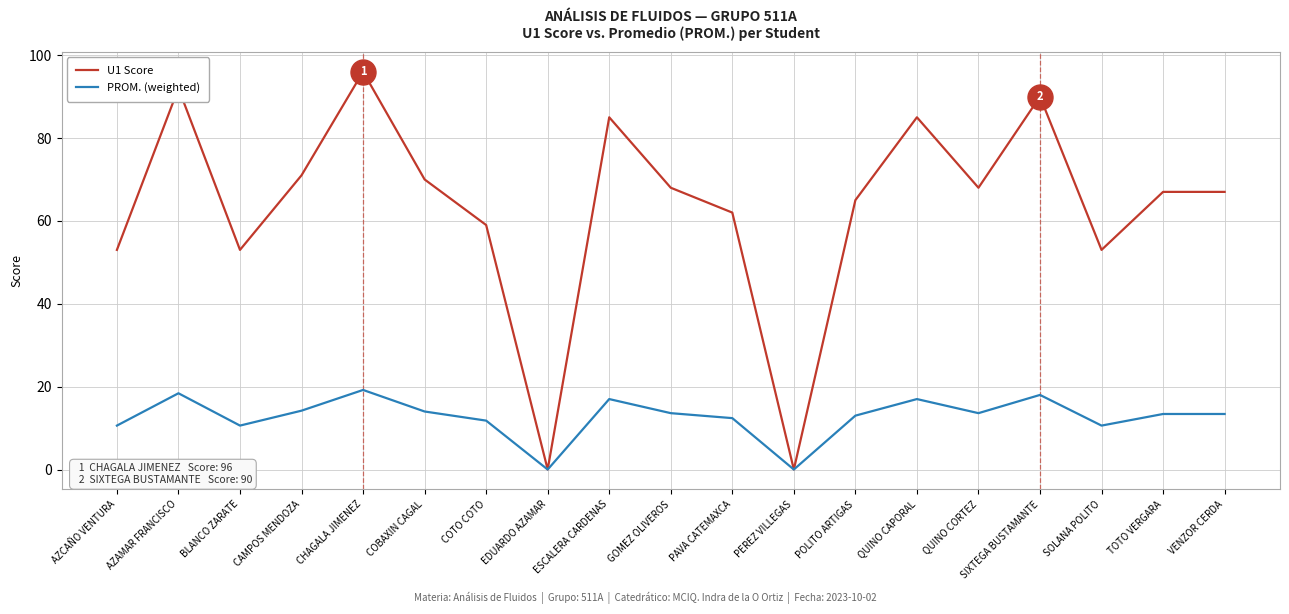

What are all the series names shown in the legend?

U1 Score, PROM. (weighted)